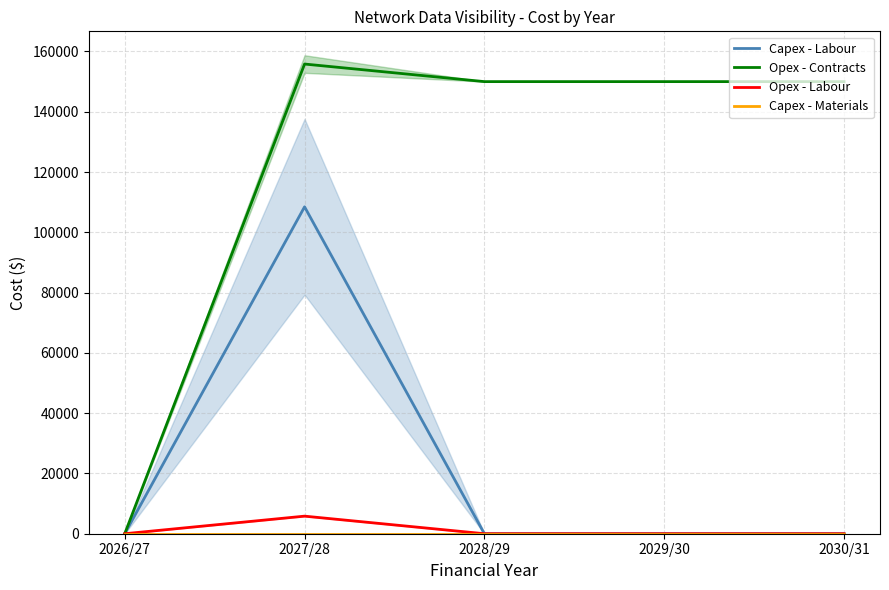

True or false: Capex - Labour and Capex - Materials cross at least once.

False